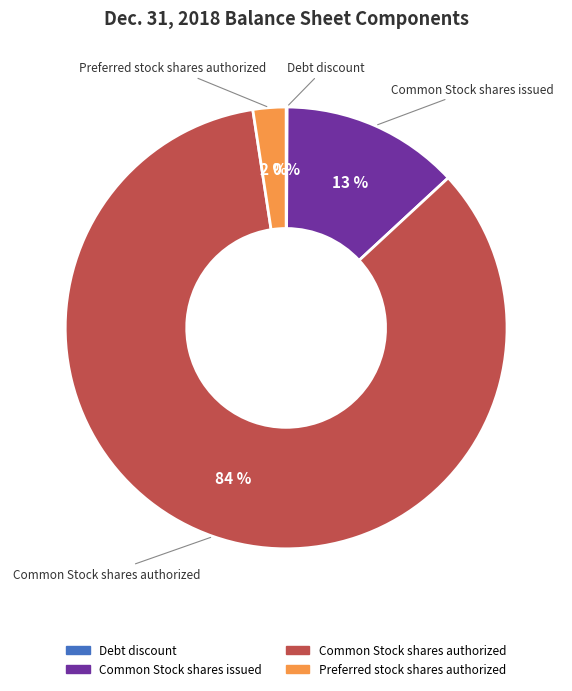

To the nearest percent, what is the average slice percentage?

25%